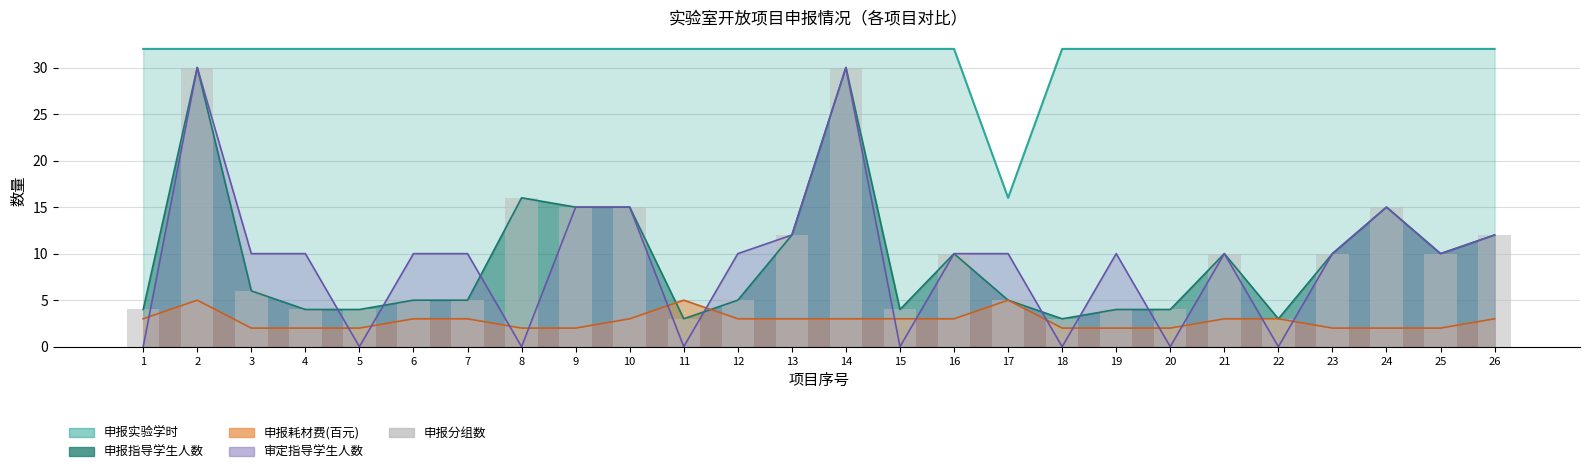

What is the value of the 17th bar from the left?

5